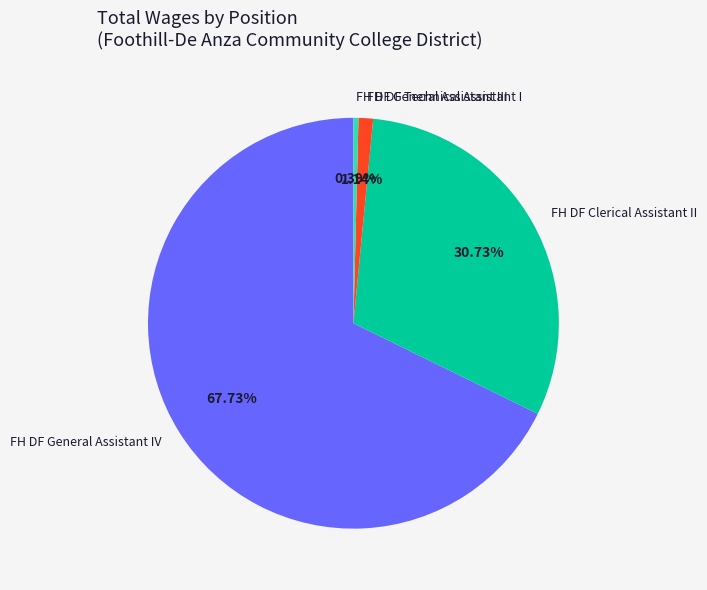

What percentage is NOT represented by FH DF Technical Assistant I?

98.9%